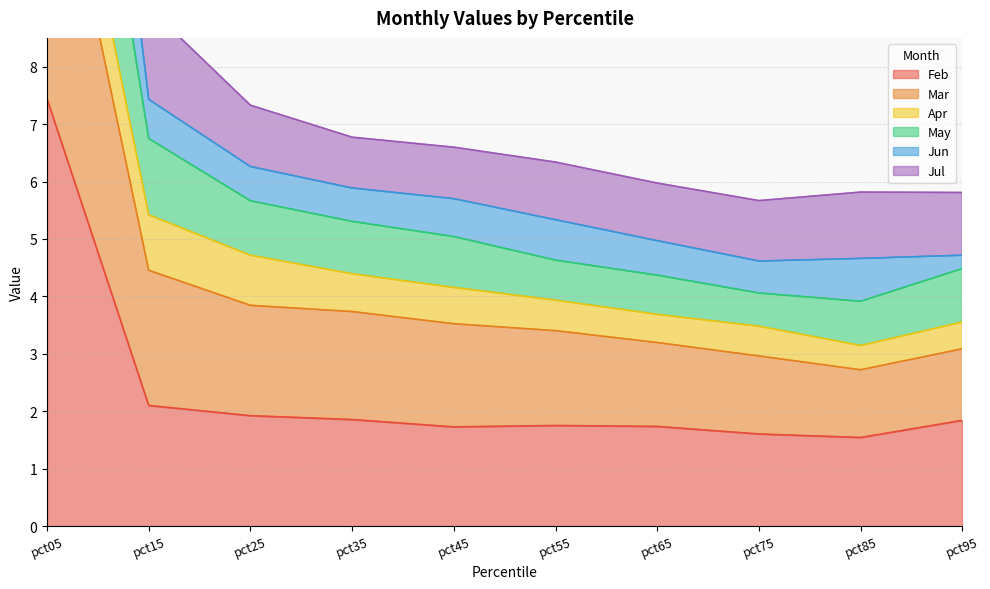

The Mar series shows 6.3 at pct25. True or false?

False